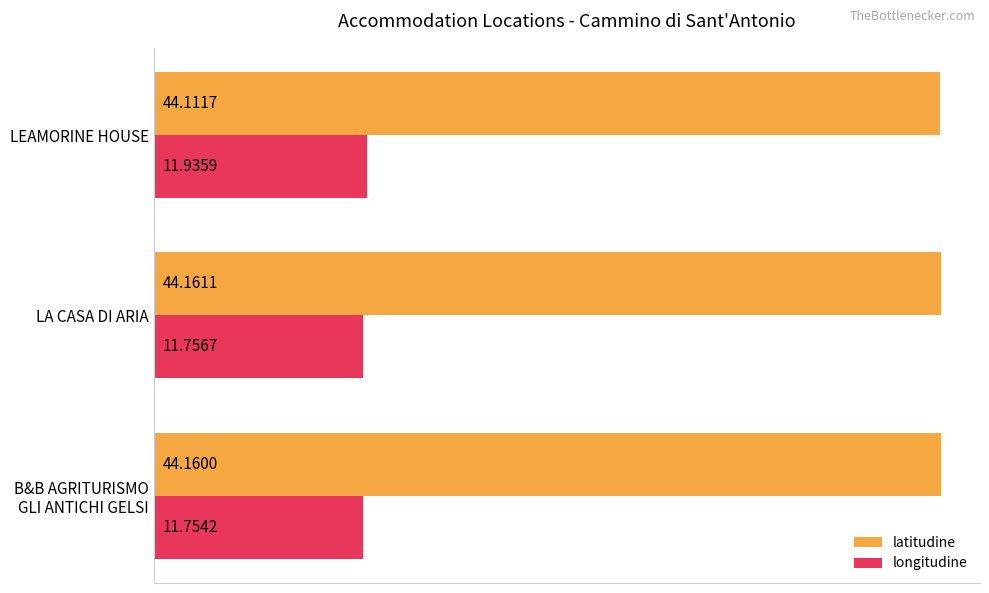

What is the average value of the longitudine series?

11.8